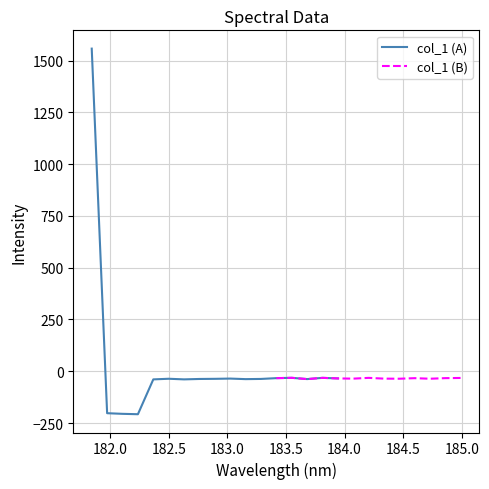

Where does the data first go above -35?

181.8418